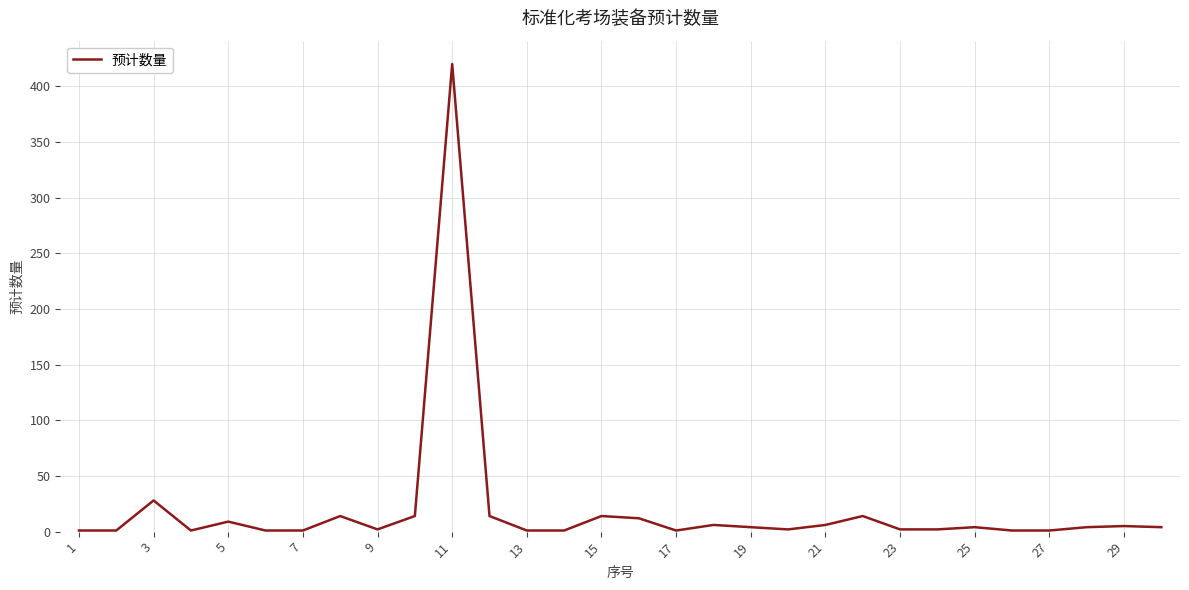

What is the difference between the maximum and minimum values?

419